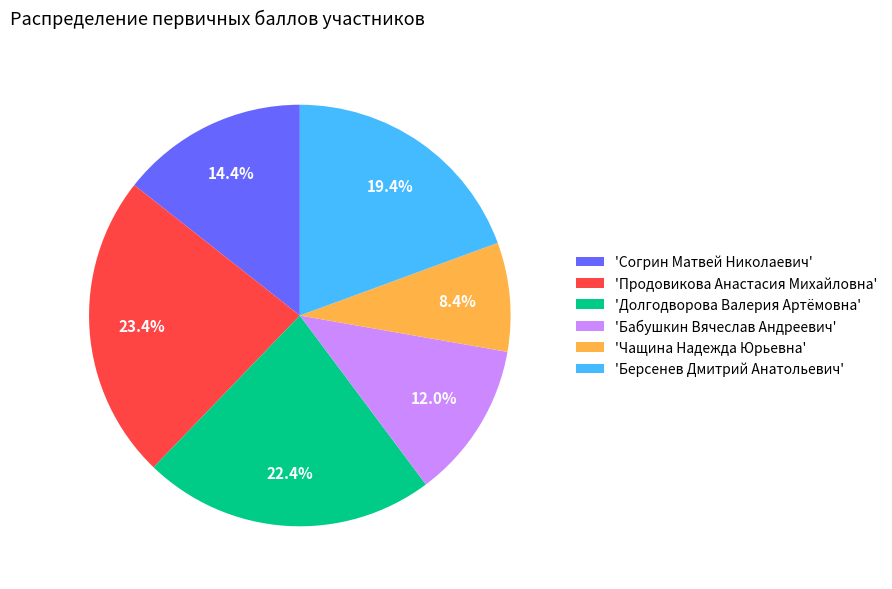

Which category has the biggest portion of the pie?

'Продовикова Анастасия Михайловна'